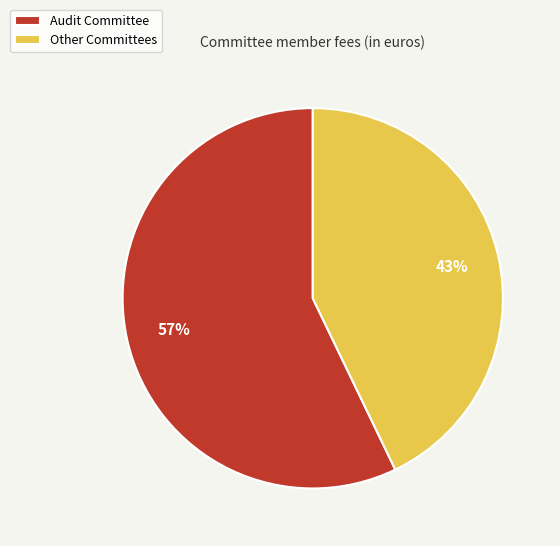

To the nearest percent, what is the average slice percentage?

50%